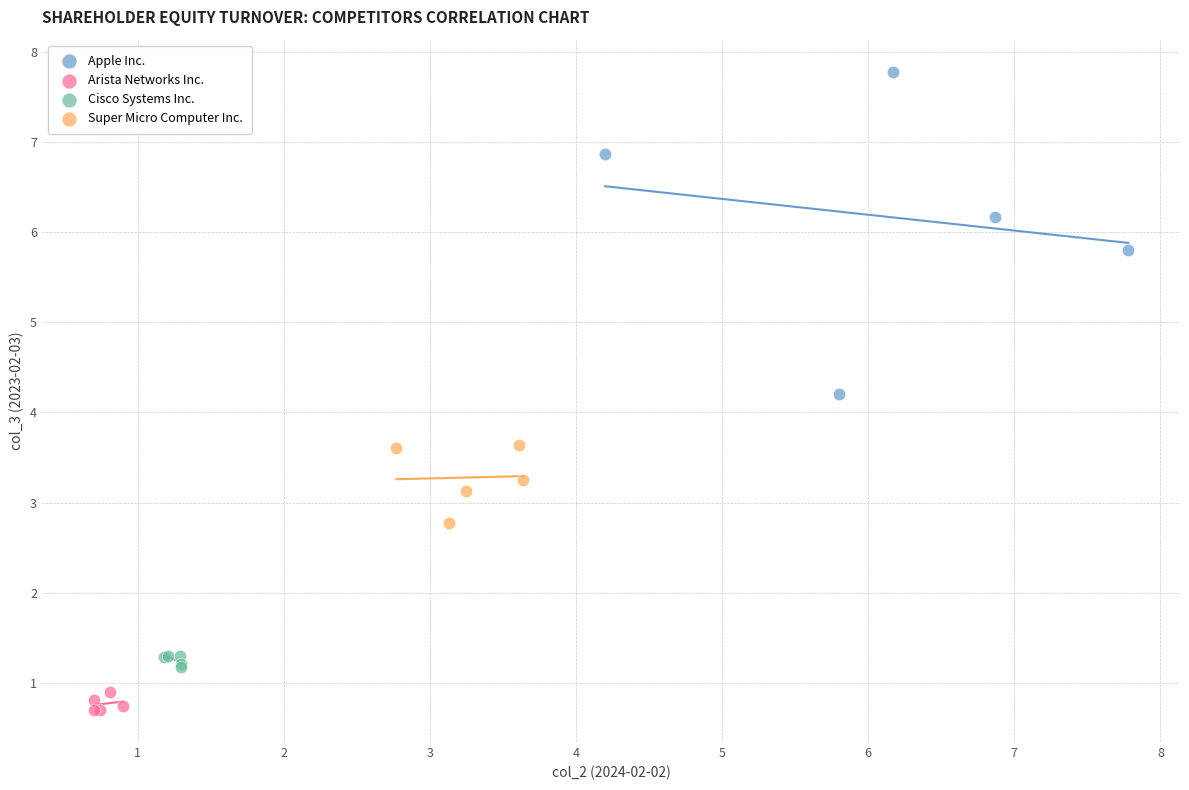

Which series has the largest Y range (max minus min)?

Apple Inc.